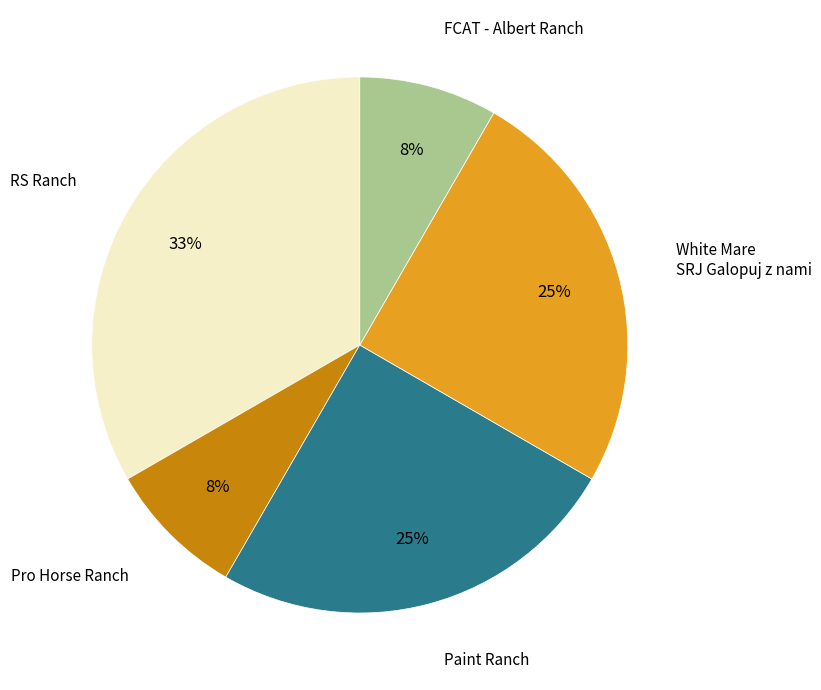

Does any single category account for the majority?

No